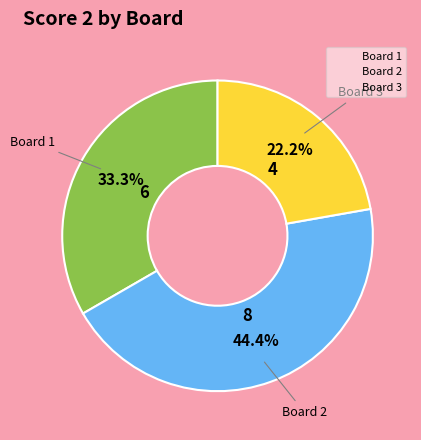

What percentage is the Board 1 slice, to the nearest percent?

33%